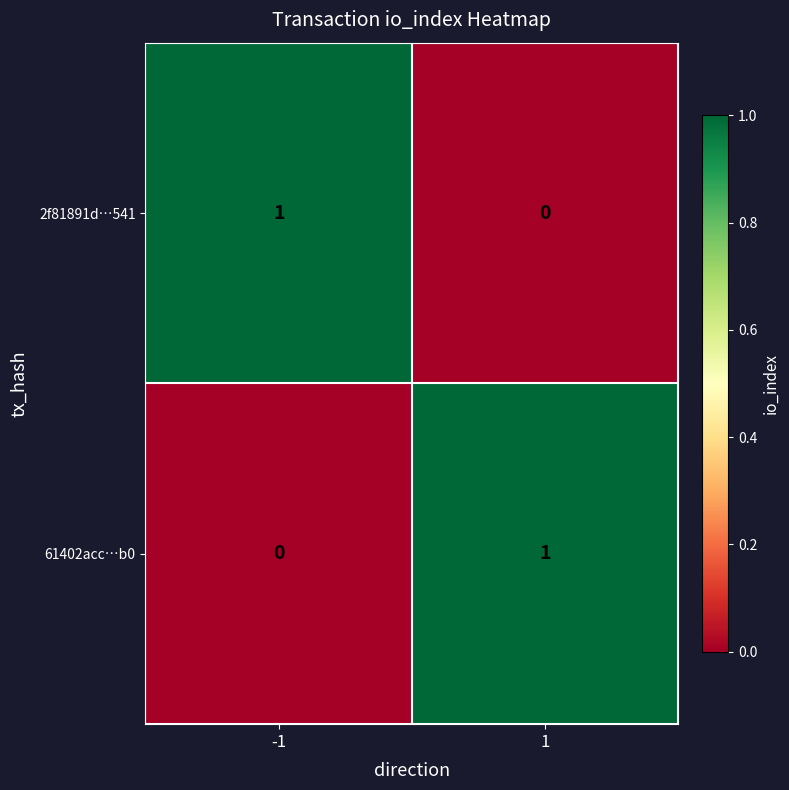

Rank the series at -1 from highest to lowest value.

2f81891d…541, 61402acc…b0